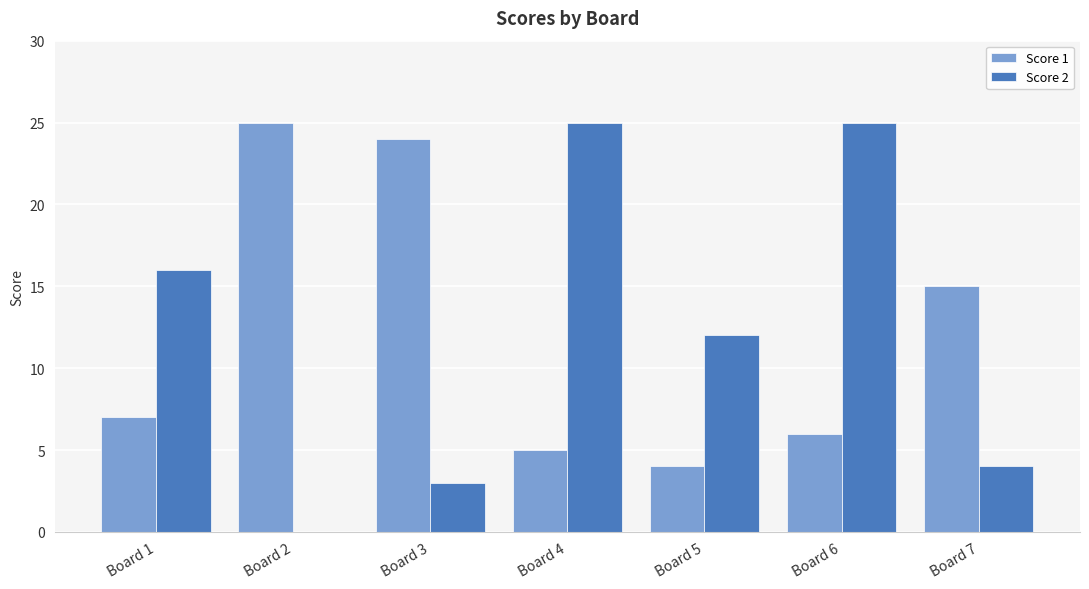

At which label is Score 2 closest to 12?

Board 5